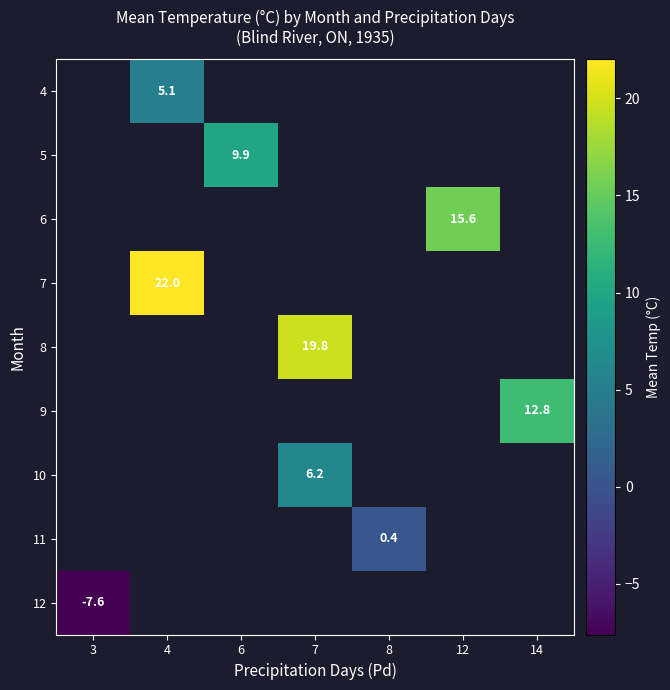

The value of 11 at 8 is 0.4. True or false?

True